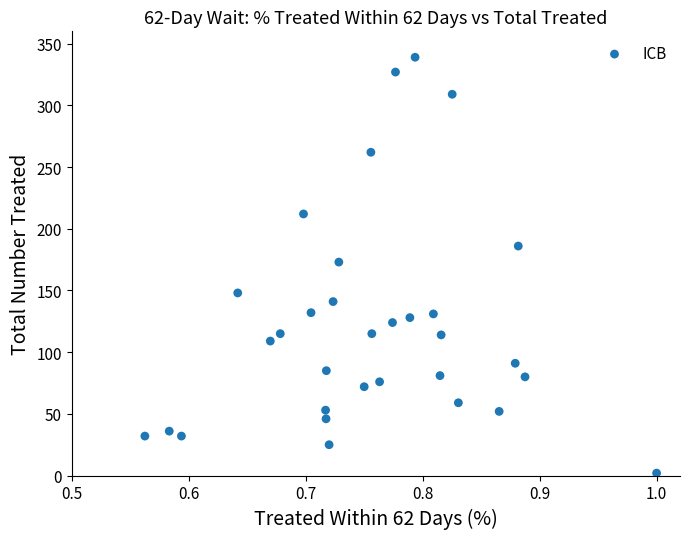

What is the range of Y values (max minus min)?

337